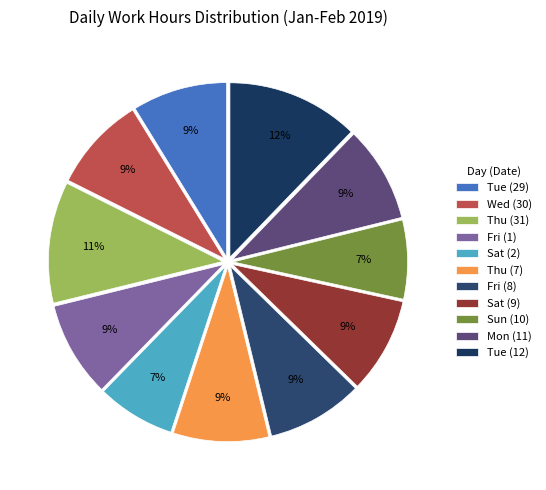

Rank the categories by value from lowest to highest.

Sat (2), Sun (10), Tue (29), Wed (30), Thu (7), Fri (1), Sat (9), Mon (11), Fri (8), Thu (31), Tue (12)